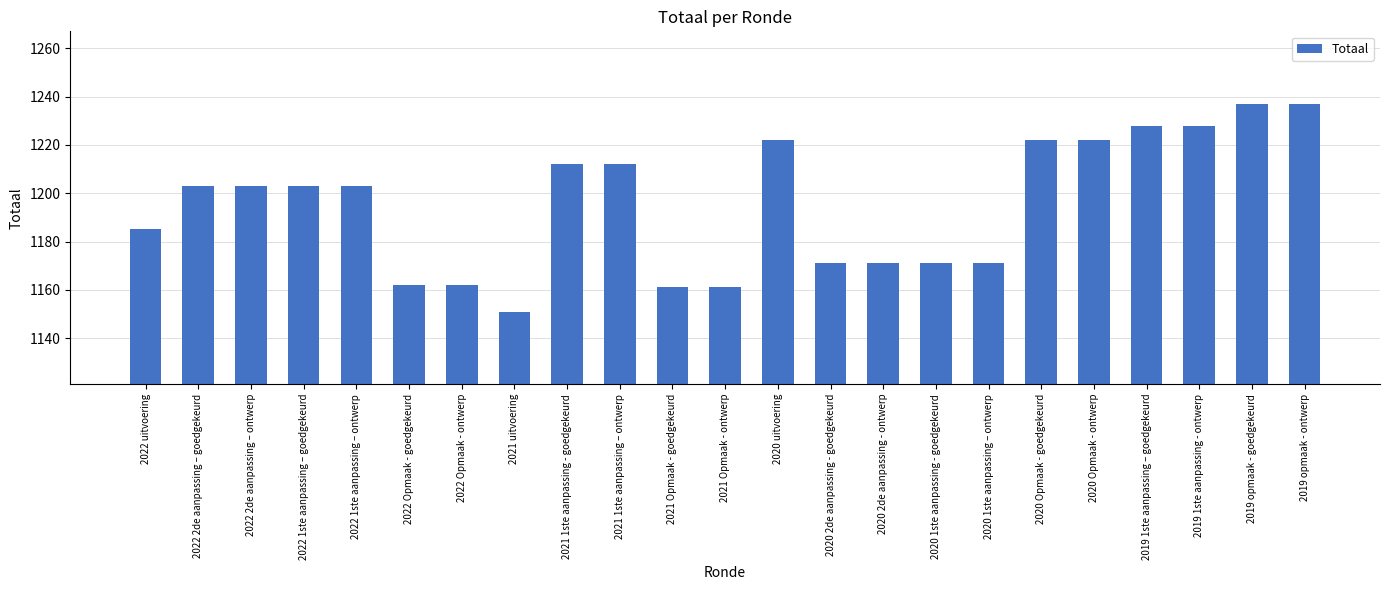

At which category does the chart reach its minimum across all series?

2021 uitvoering